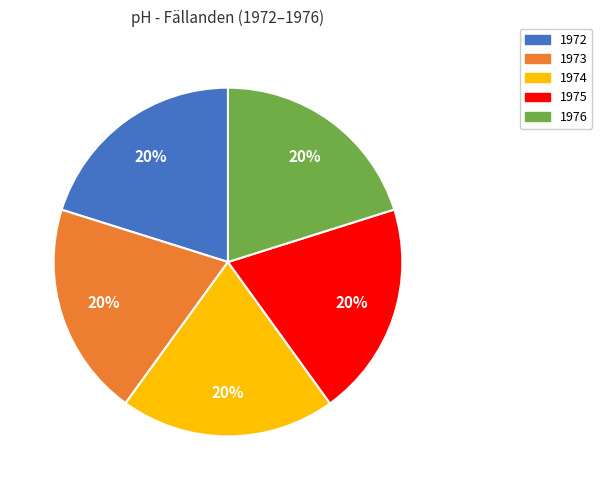

Does any single category account for the majority?

No